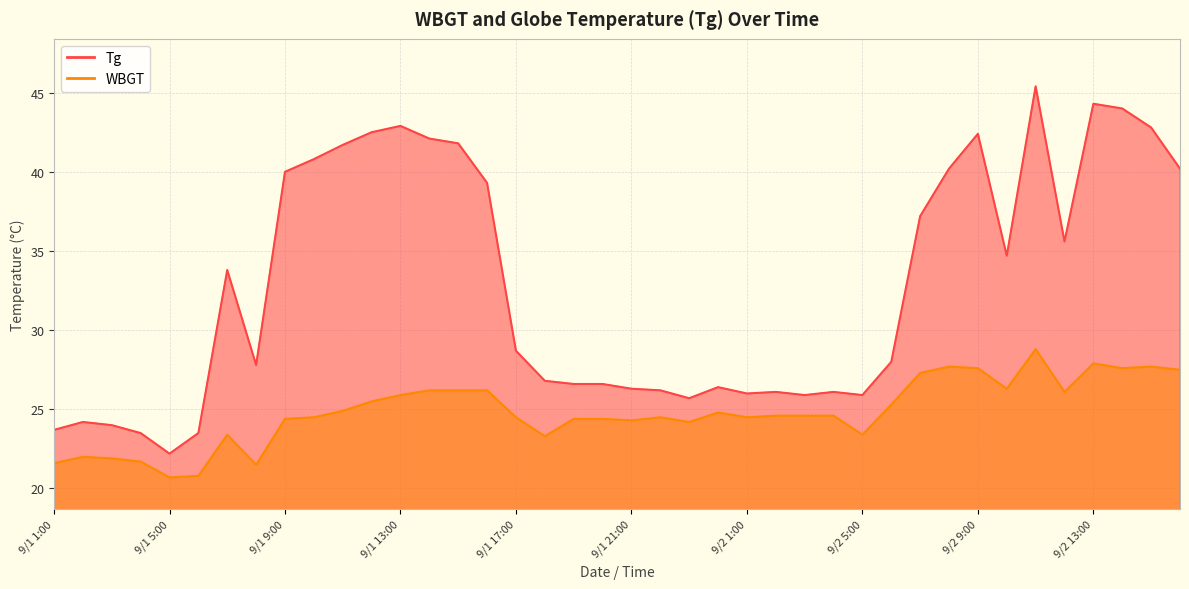

What is the value of the Tg point at the 28th from the left?

26.1